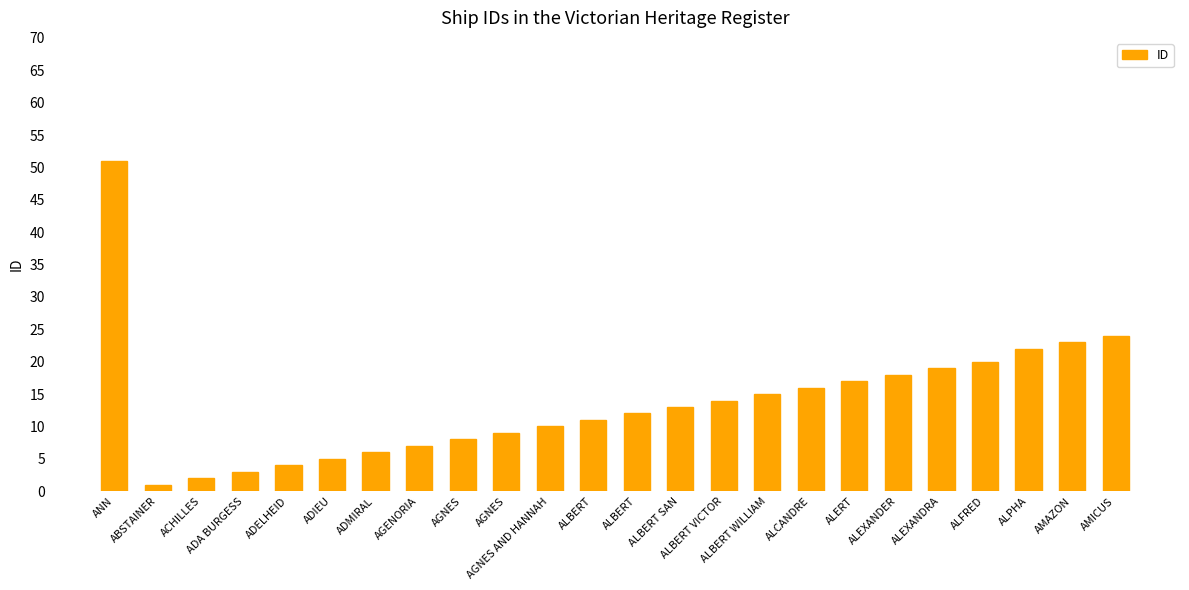

Approximately how many times larger is the value at ALEXANDER compared to ALBERT WILLIAM?

1.2